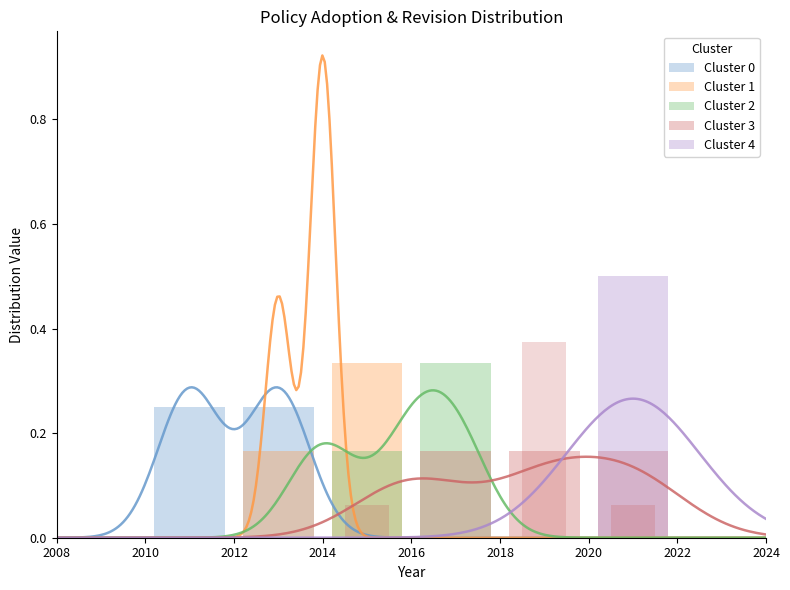

How many values in the Cluster 4 series exceed 0?

1